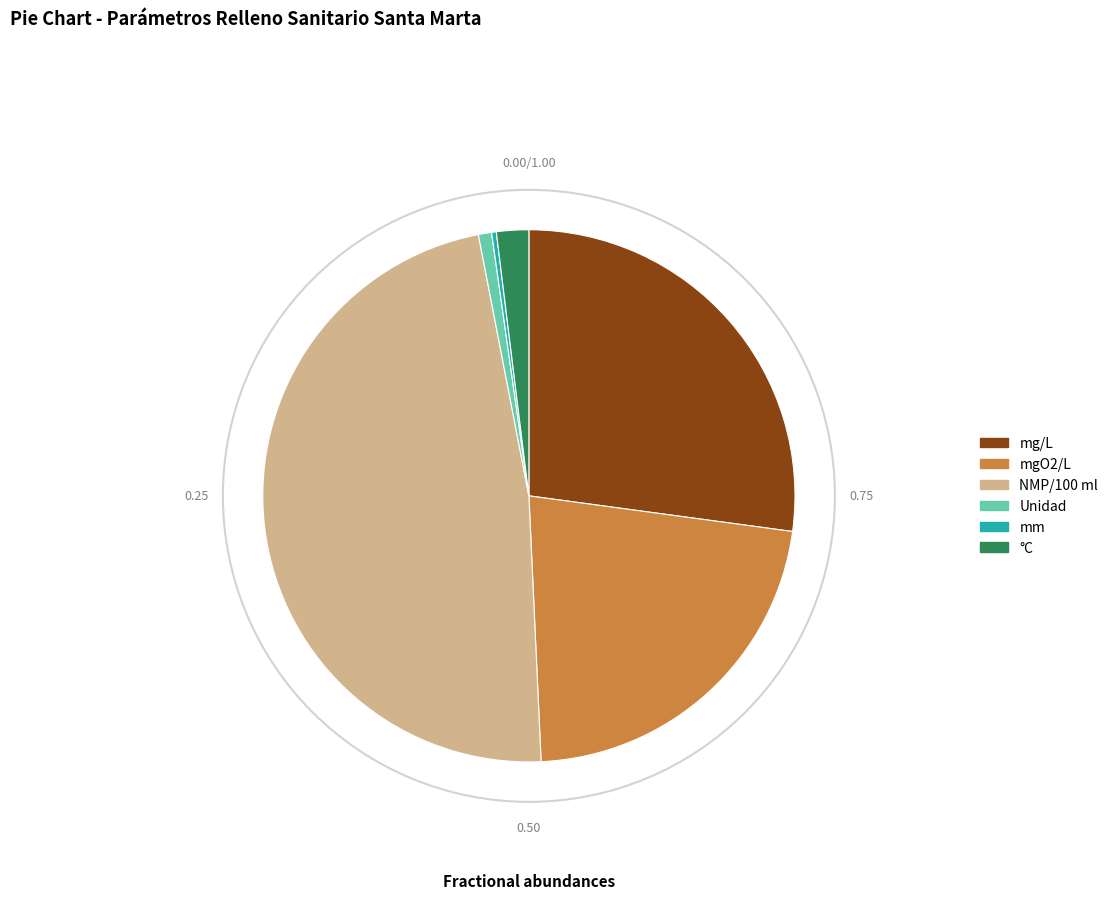

Combined, do mg/L and °C account for over 50%?

No